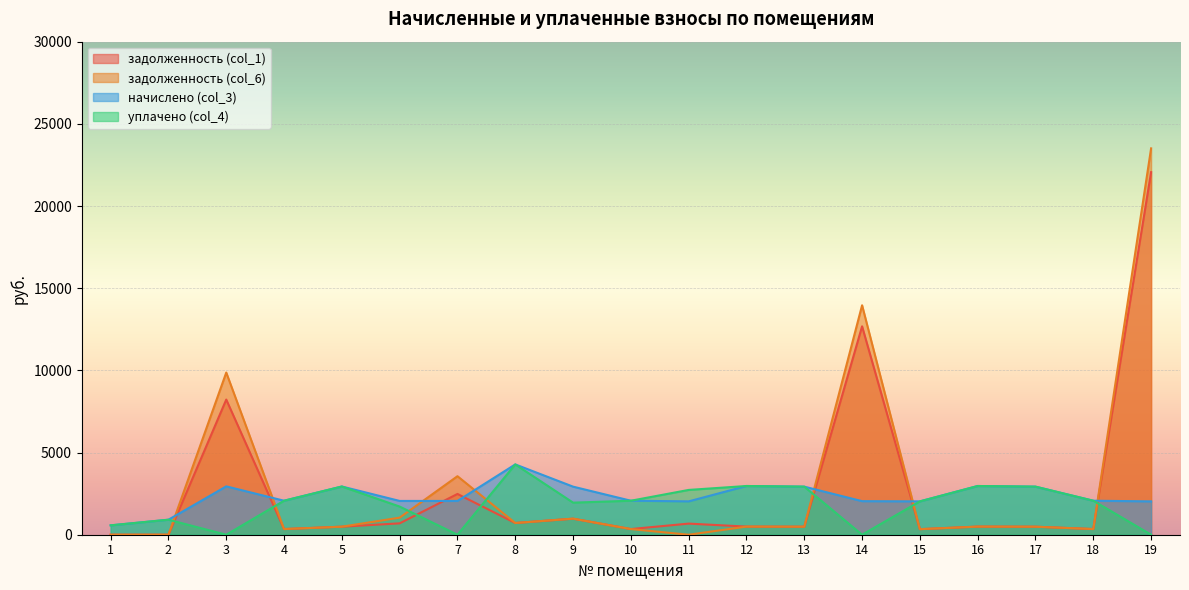

Which has a higher value, 9 or 10?

9